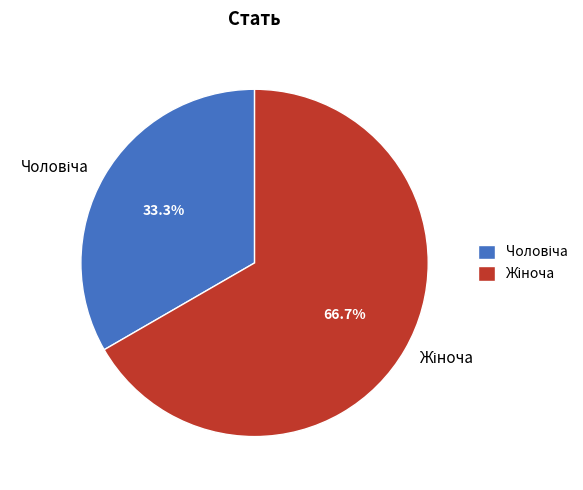

Is there any slice that represents more than half of the pie?

Yes